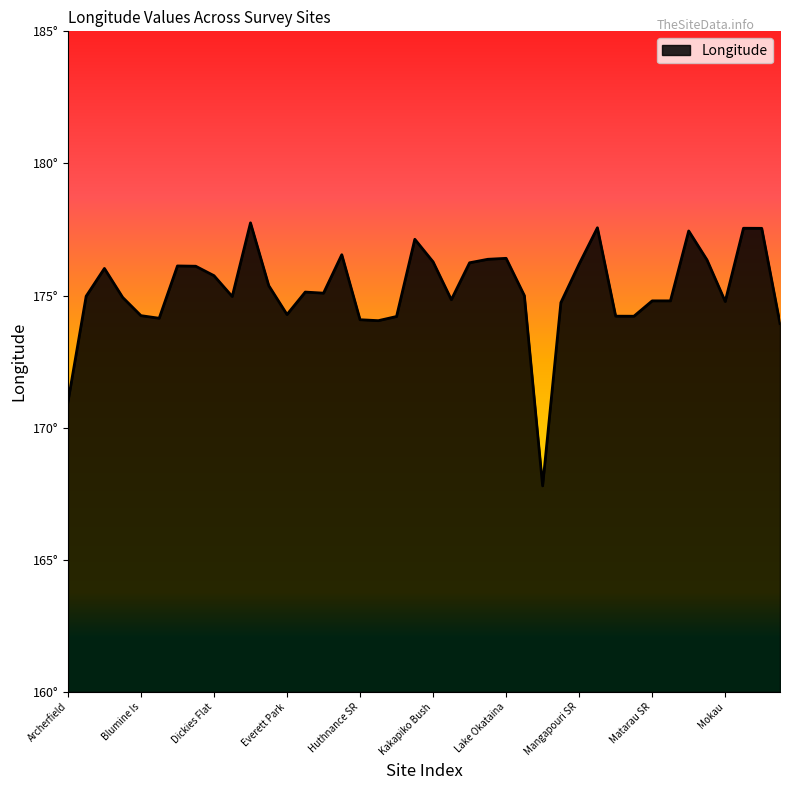

Does the chart display data point markers on the line(s)?

No